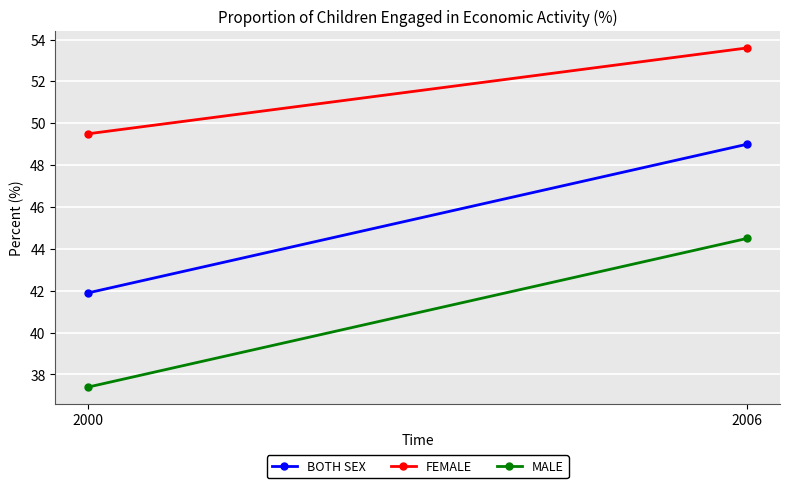

Count the number of data series in this chart.

3